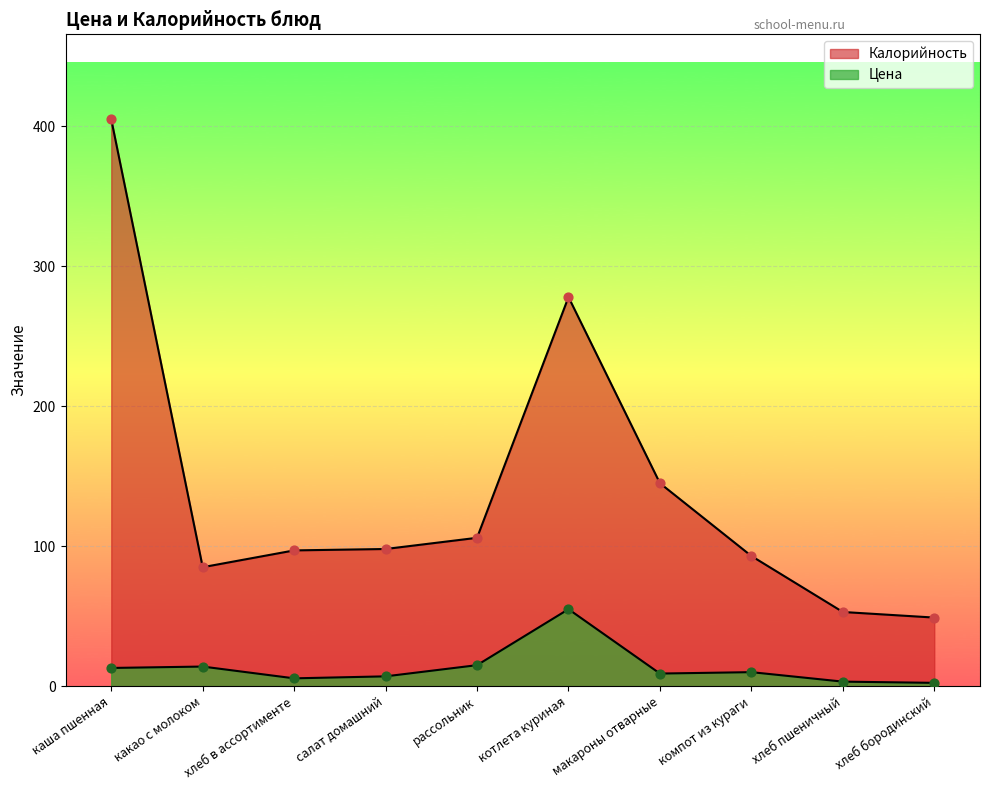

Is the value of Цена at компот из кураги greater than the value of Калорийность at рассольник?

No